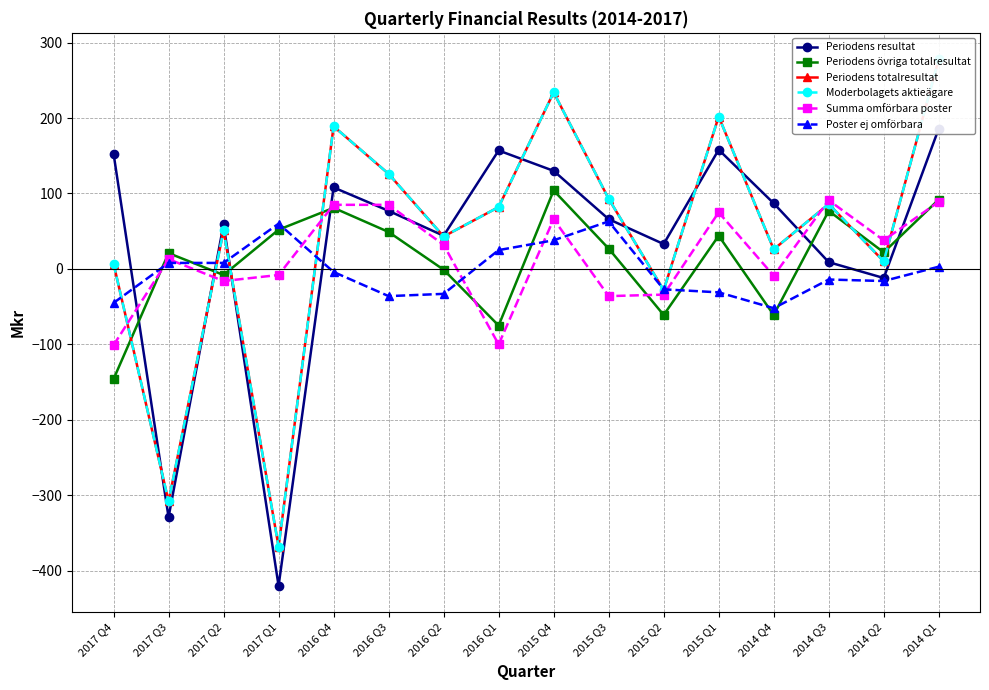

How many values in Periodens resultat are below zero?

3